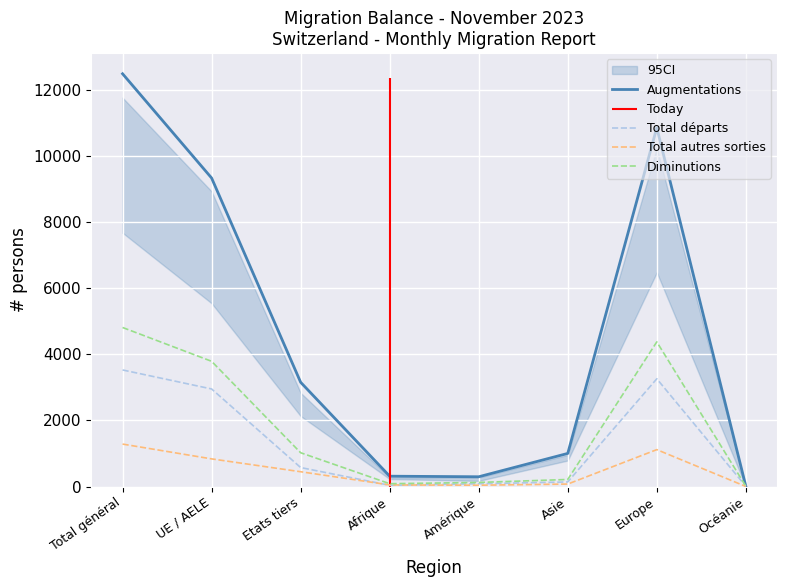

True or false: Augmentations and Diminutions intersect in this chart.

False